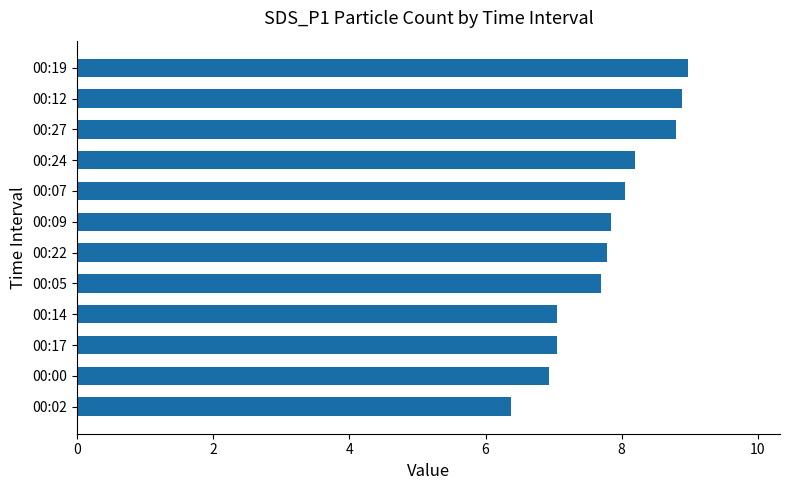

How many values are below 7?

2